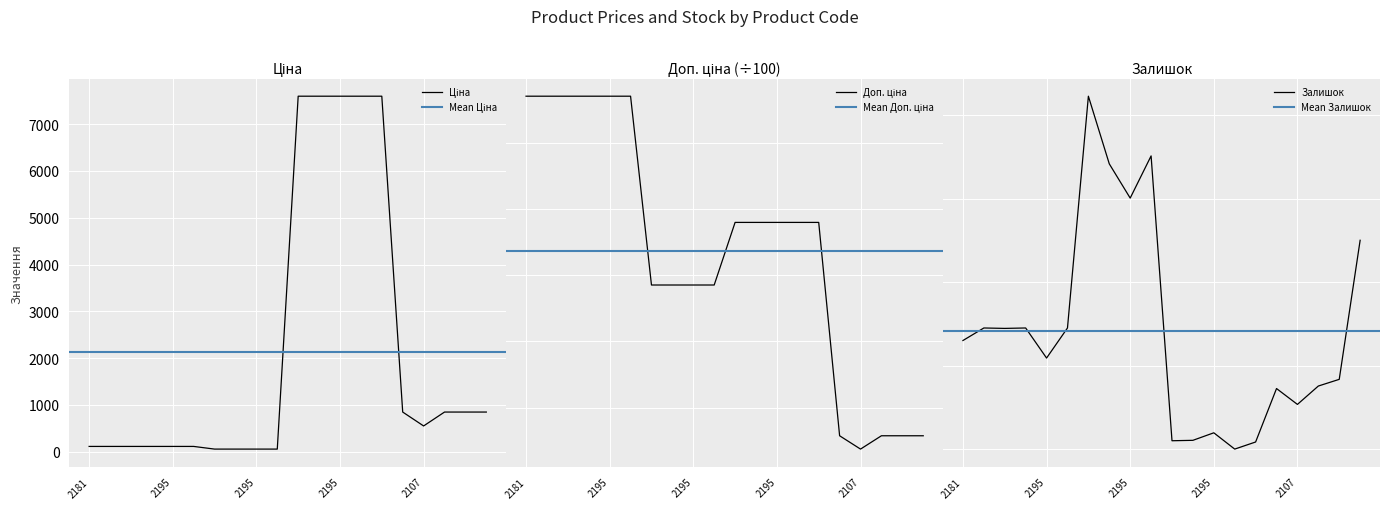

At which category does the chart reach its peak across all series?

247052181